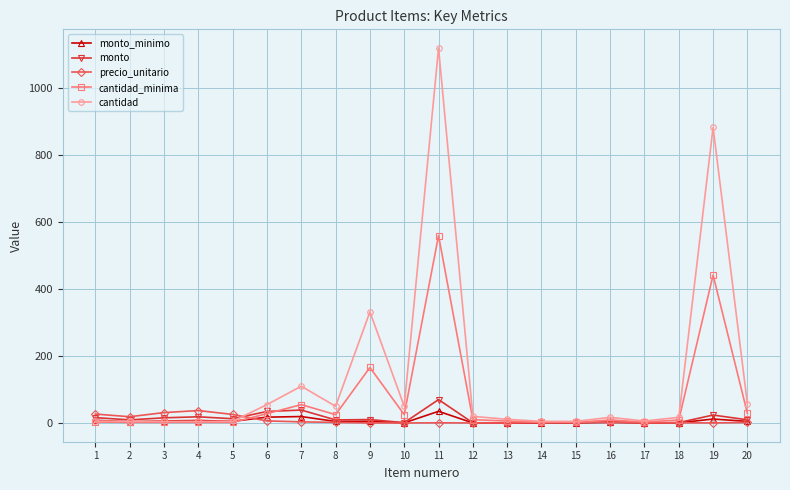

Which series has the widest spread of values?

cantidad